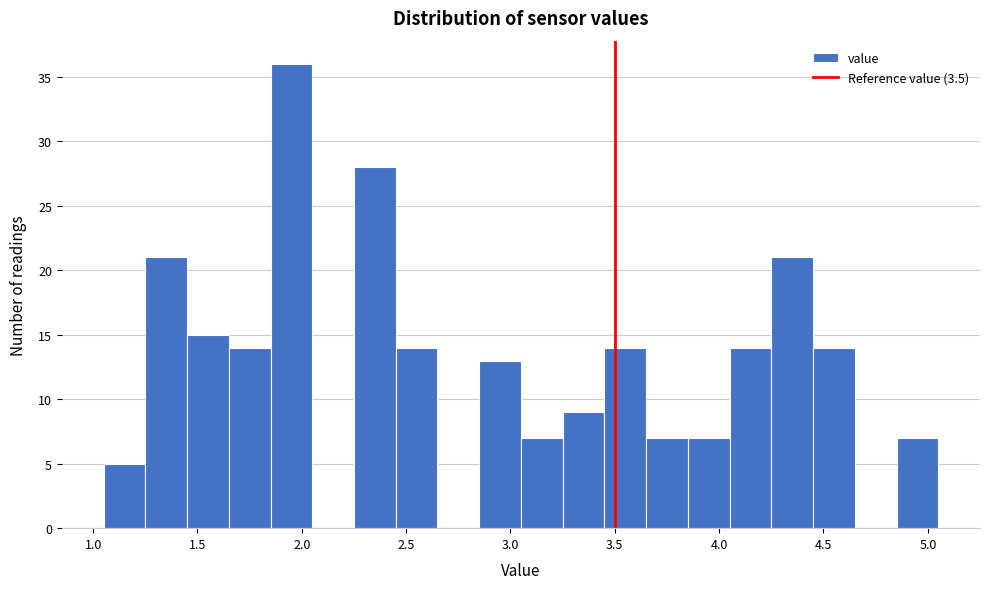

Over which range of the x-axis is the bar tallest?

1.85 to 2.05